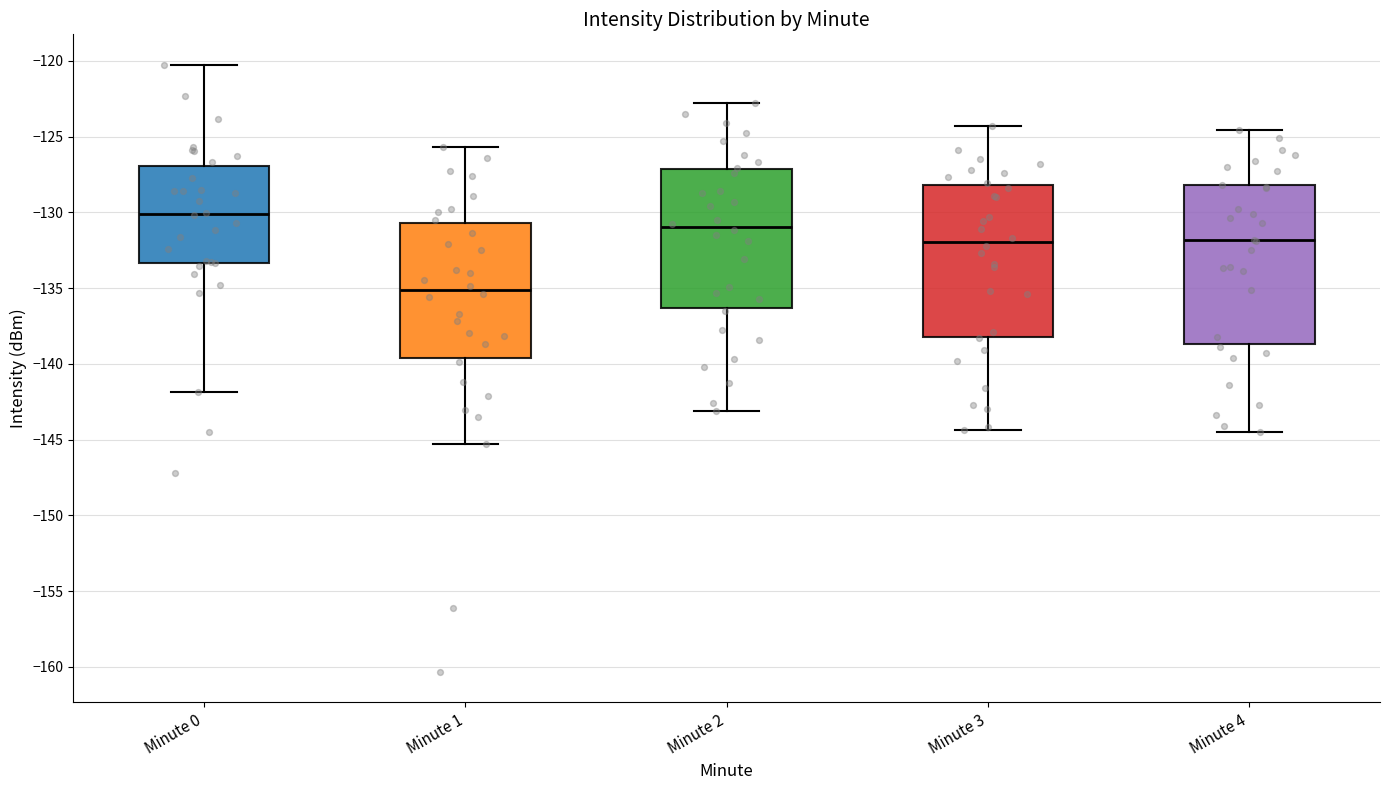

Where is the lower edge of the box for Minute 3 on the y-axis? The values are not printed on the chart, so give them approximately, as read against the axis.

-138.0